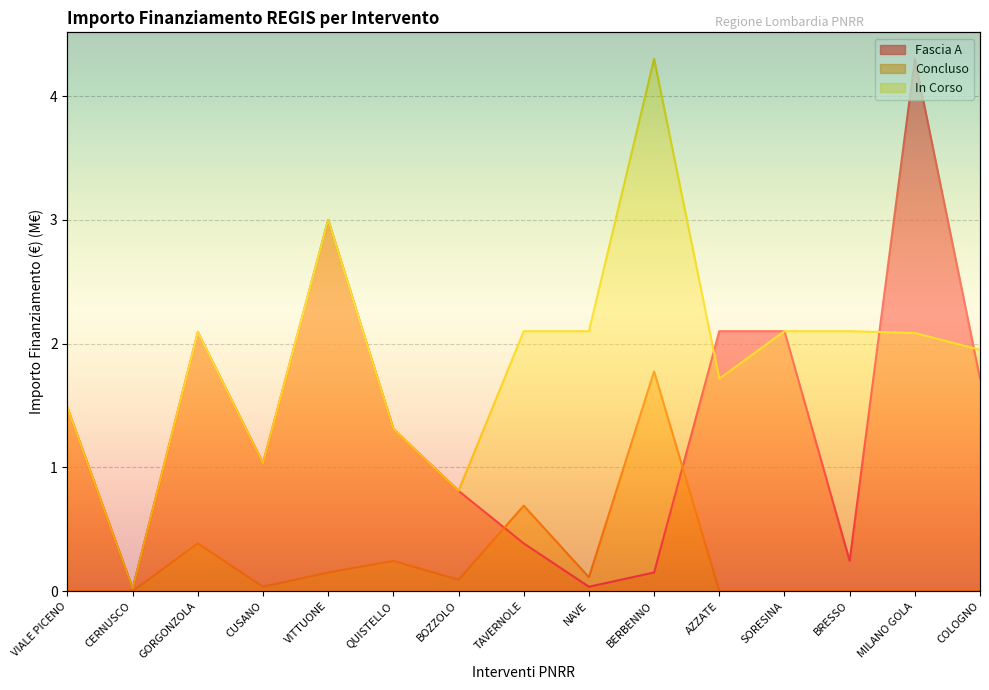

What is the total value across all series at VITTUONE?

6.2